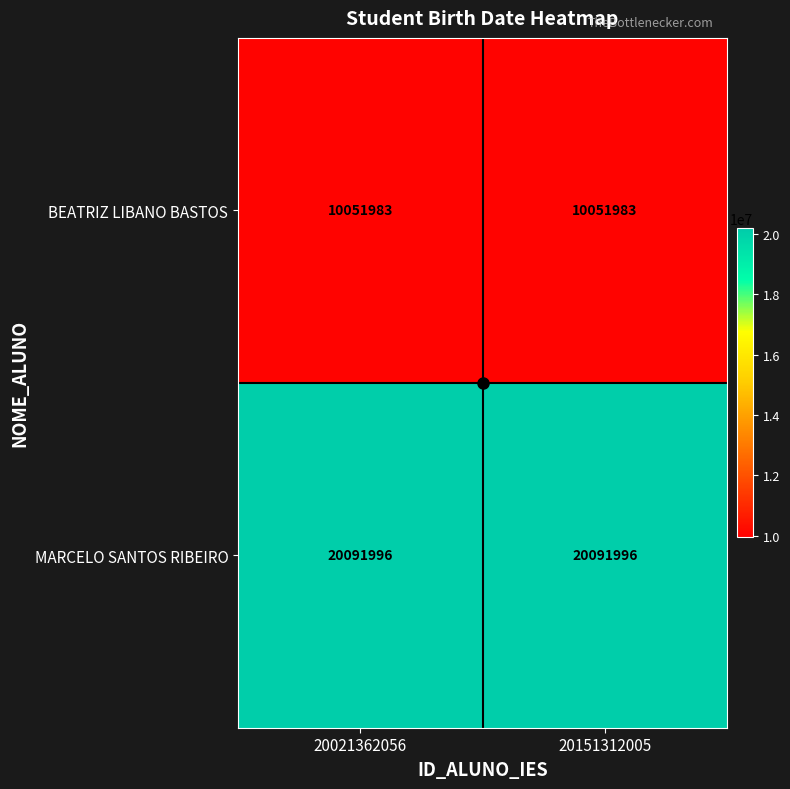

List the series in order of their peak value, lowest first.

BEATRIZ LIBANO BASTOS, MARCELO SANTOS RIBEIRO